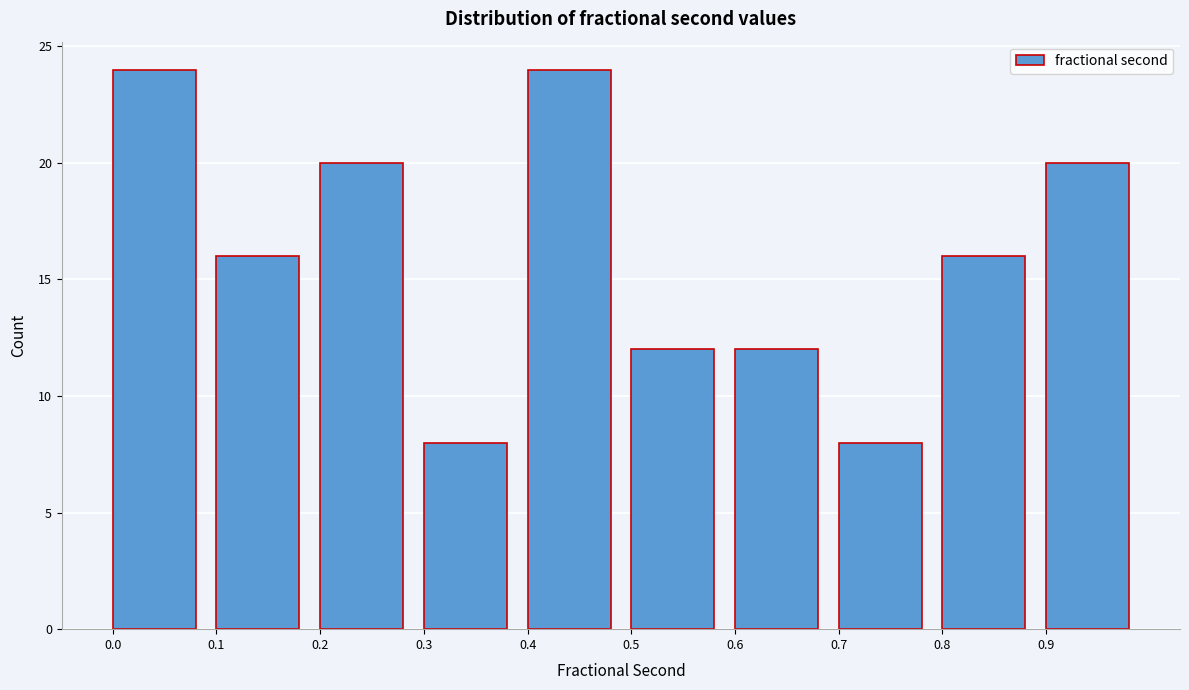

How tall is the bar that spans 0.1 to 0.2 on the x-axis? The values are not printed on the chart, so give them approximately, as read against the axis.

16